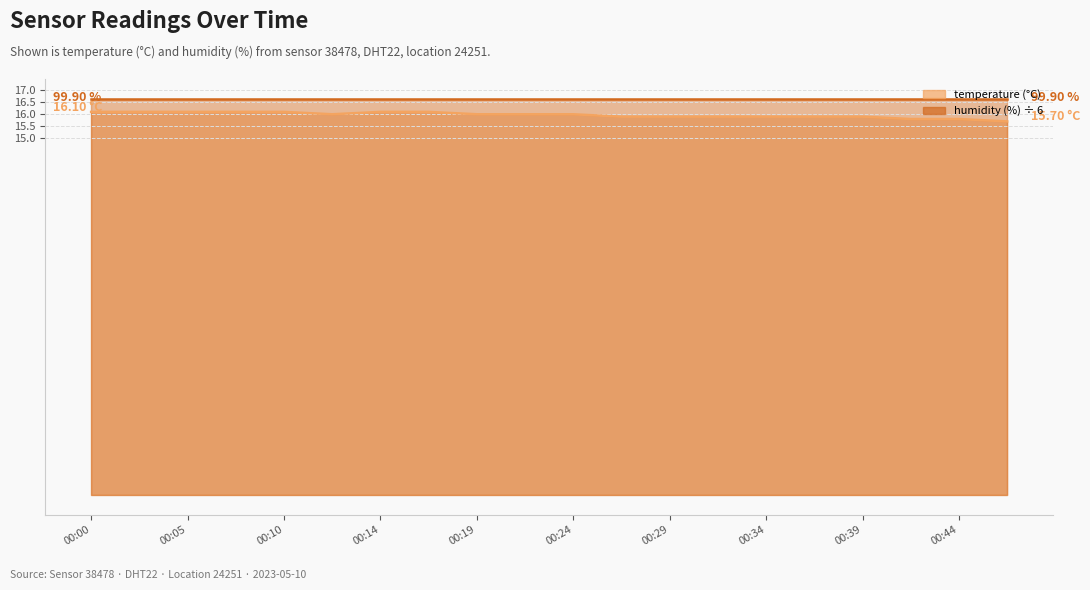

What is the minimum value shown in the chart?

15.7